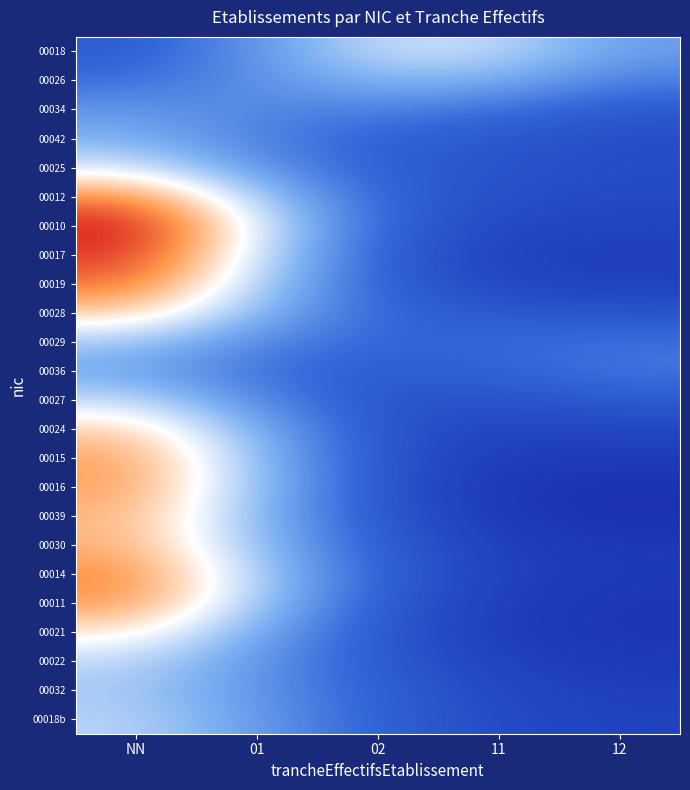

At which category is the sum across all series the highest?

NN